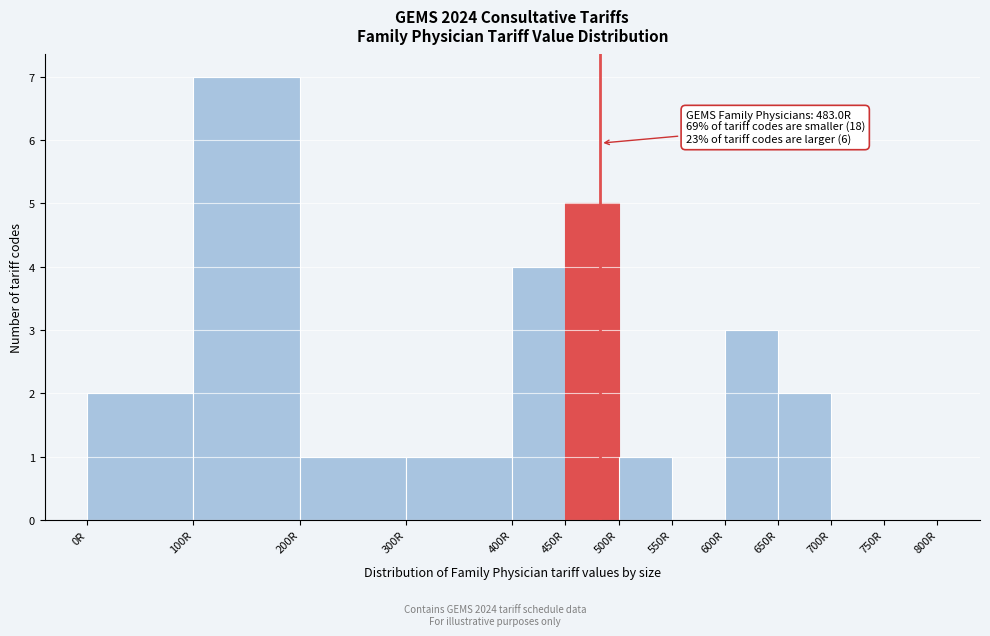

Which range on the x-axis has the tallest bar?

100 to 200